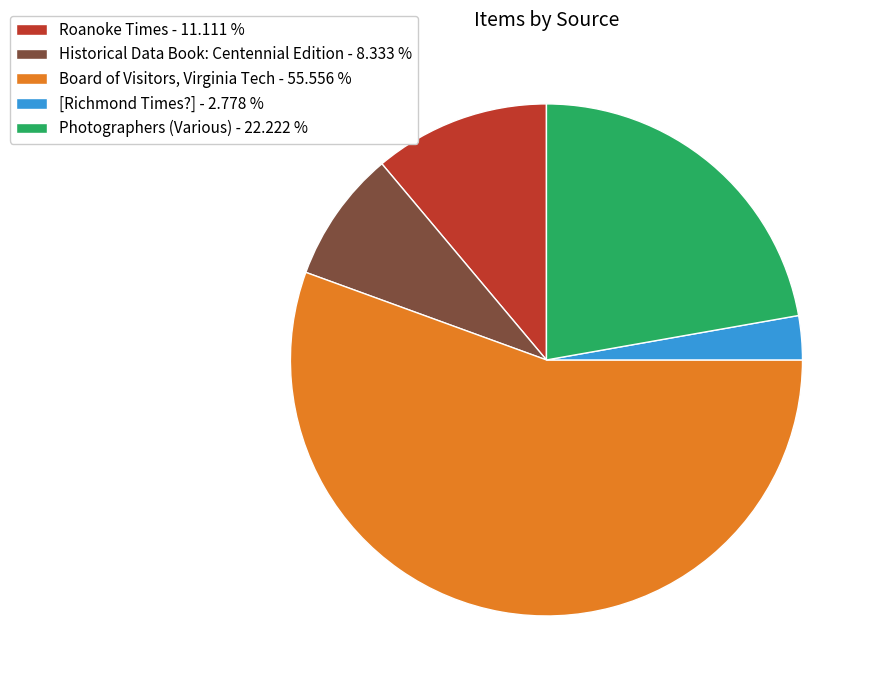

What is the largest slice in the pie chart?

Board of Visitors, Virginia Tech - 55.556 %